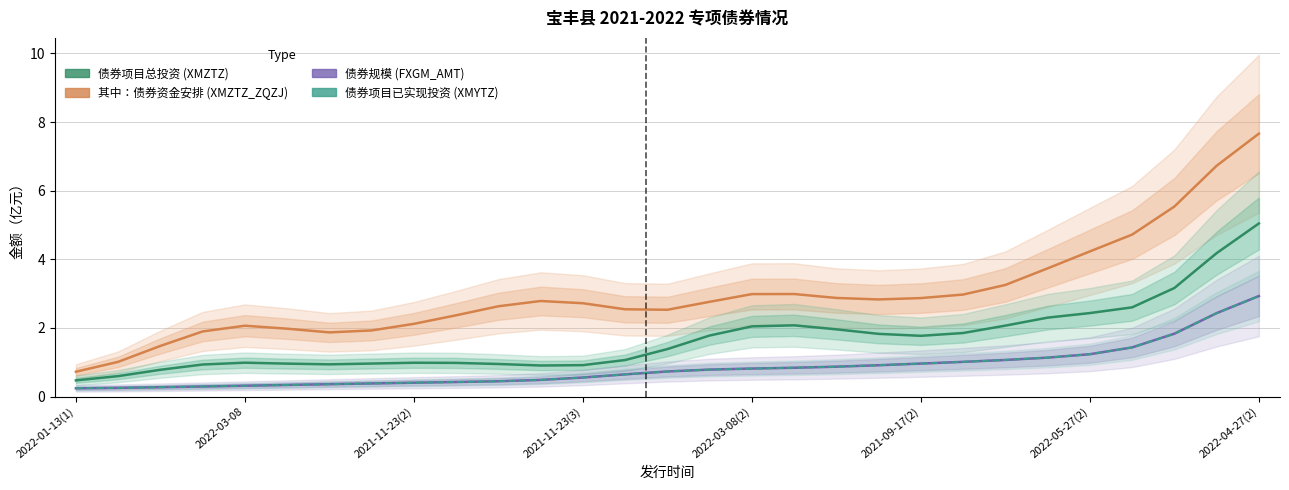

Which has a higher value, 10 or 2021-11-23(2)?

10